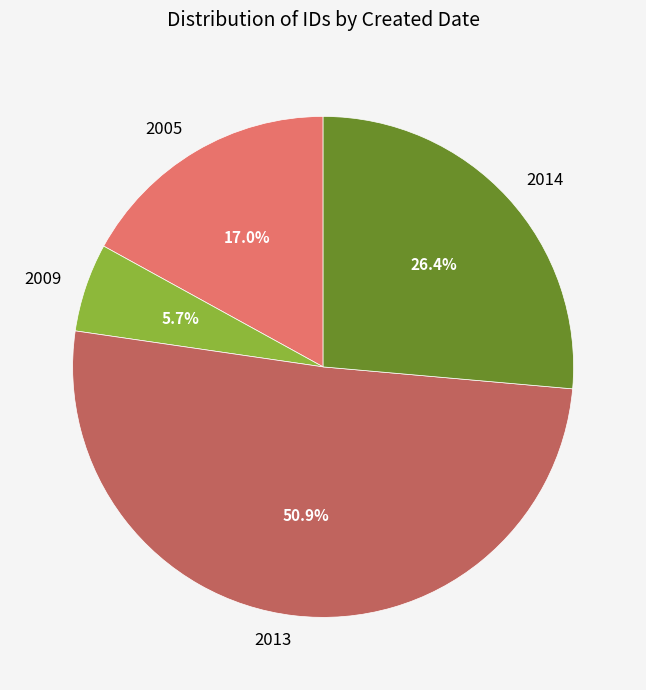

To the nearest percent, what is the average slice percentage?

25%